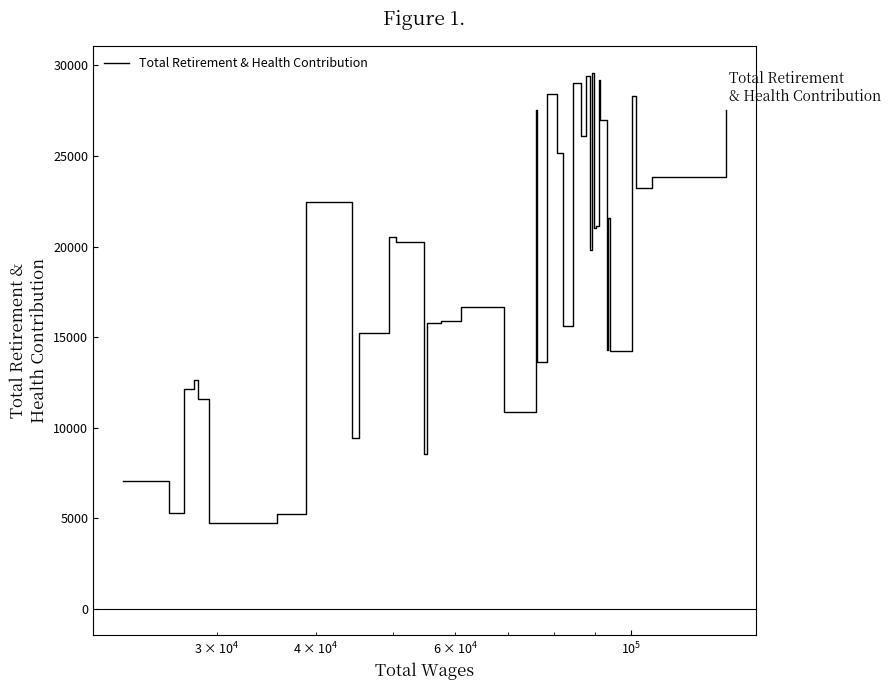

What is the greatest value displayed?

29598